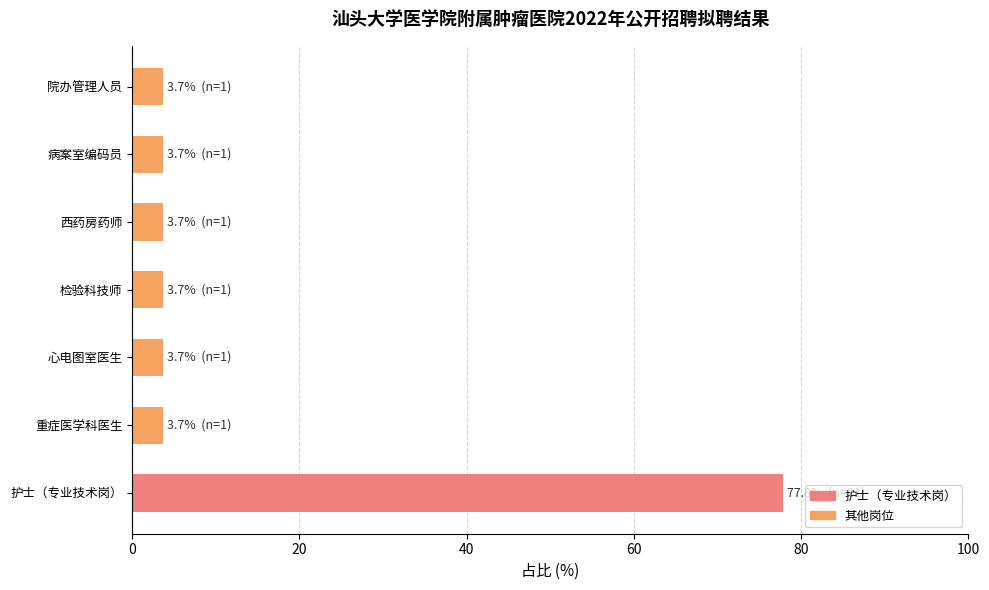

What is the sum of all values?

100.0